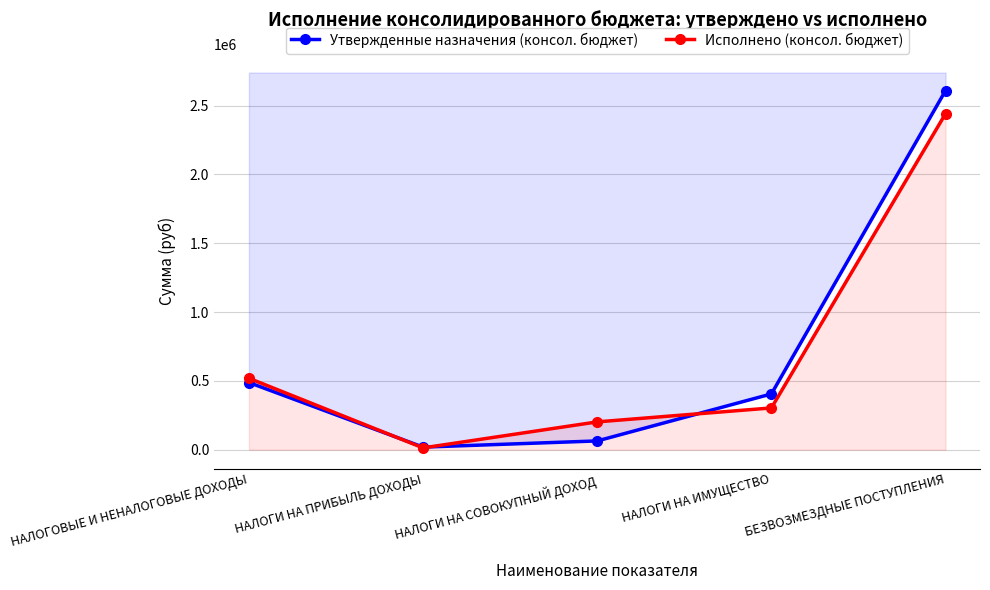

True or false: Исполнено (консол. бюджет) has more than 0 interior local peaks.

False